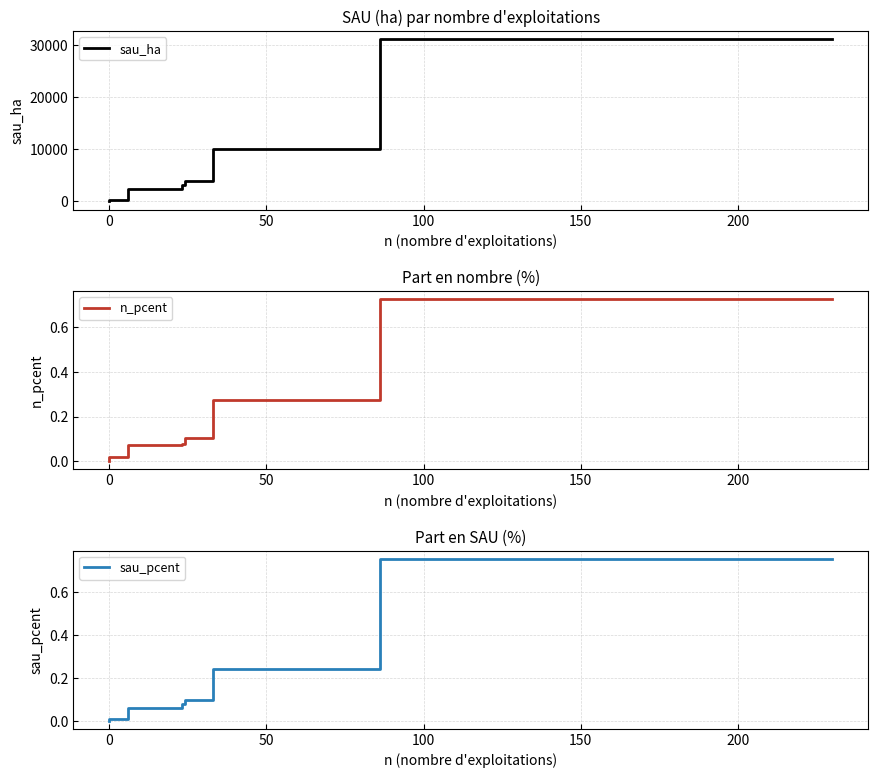

What is the sum of all n_pcent values?

1.3